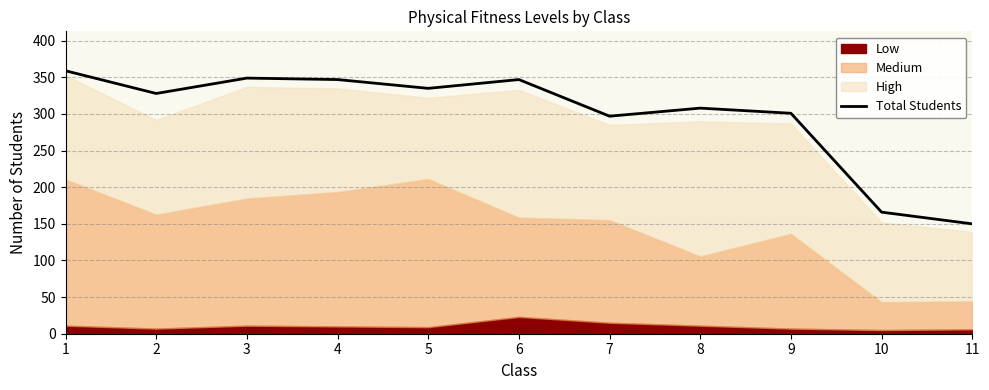

At which label is the value closest to 254?

7